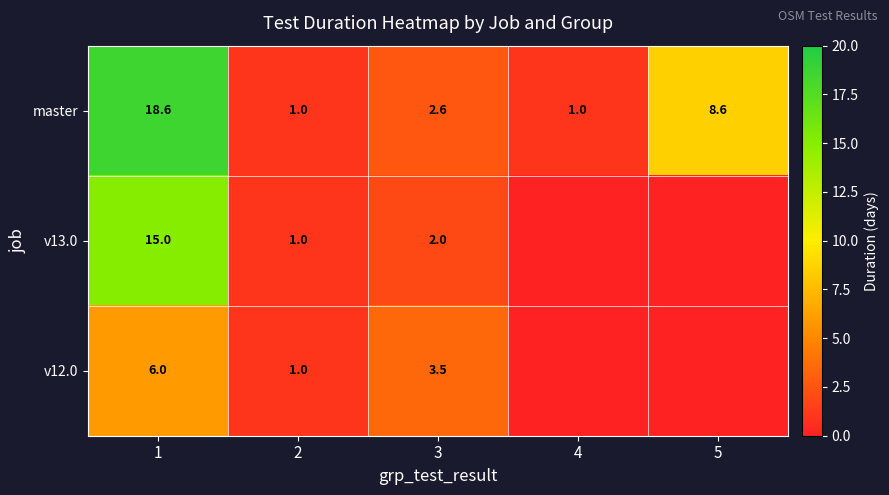

What value does the master series have at 3?

2.6